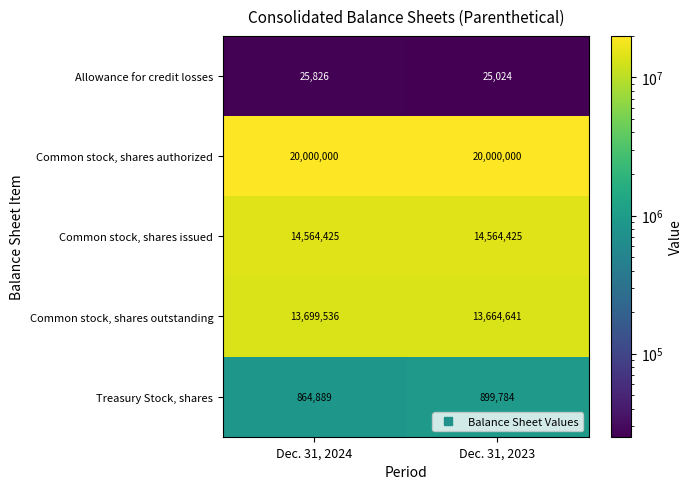

What is the greatest value displayed?

20000000